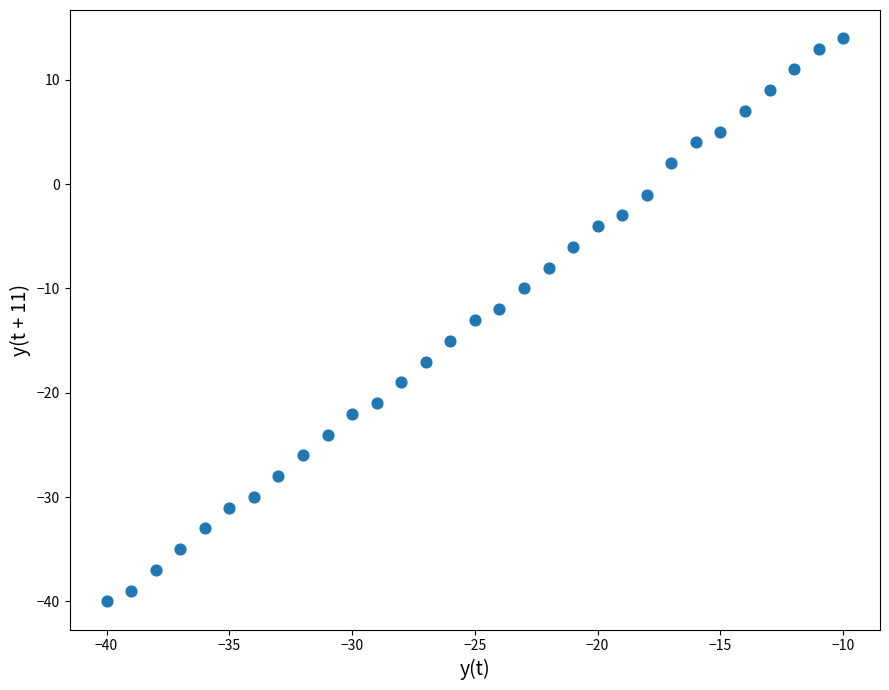

What is the range of X values (max minus min)?

30